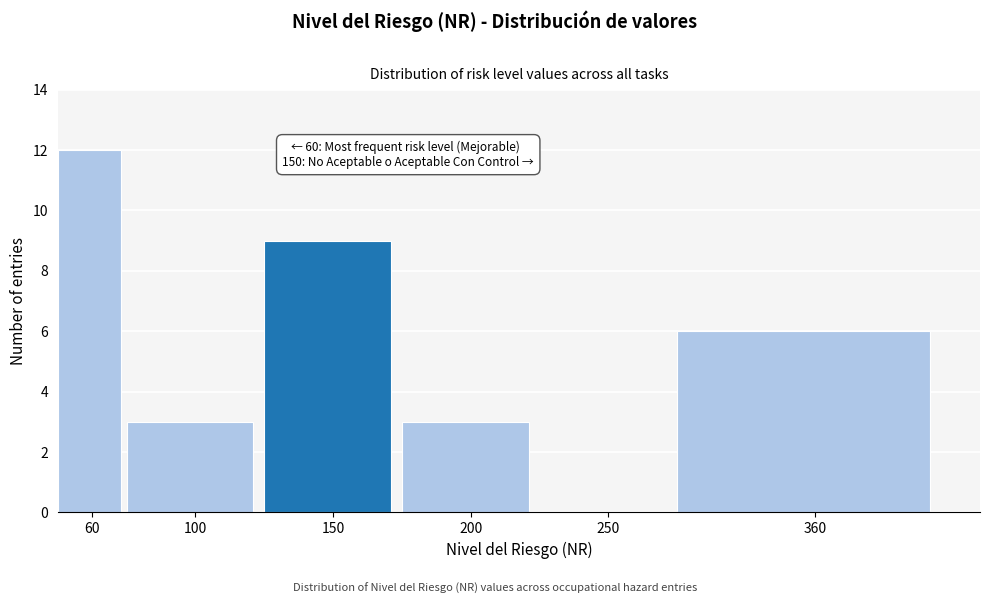

Reading right to left, transcribe all the data shown in this chart.

360=6	250=0	200=3	150=9	100=3	60=12